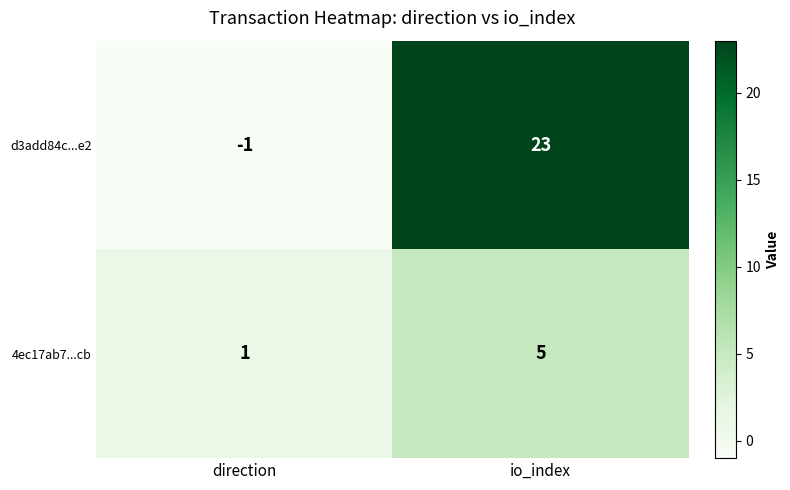

Rank the series at direction from lowest to highest value.

d3add84c...e2, 4ec17ab7...cb